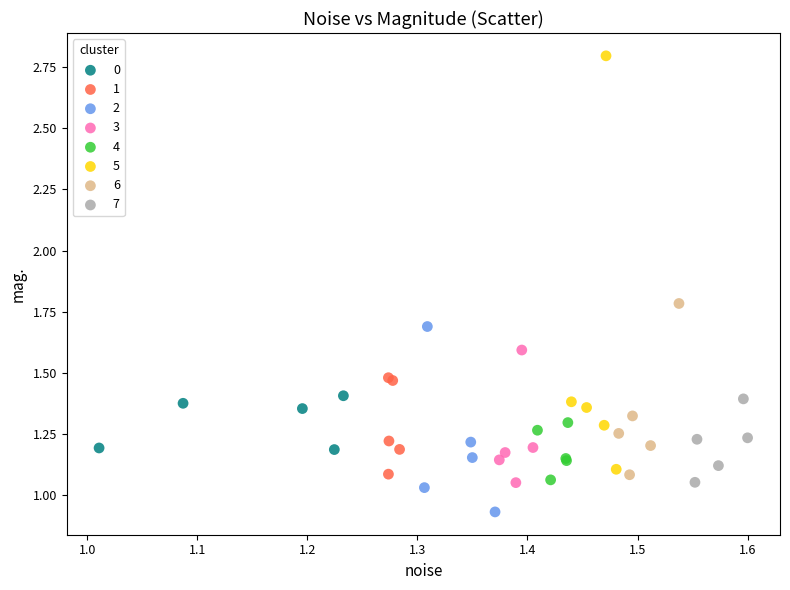

Which series has the largest Y range (max minus min)?

5